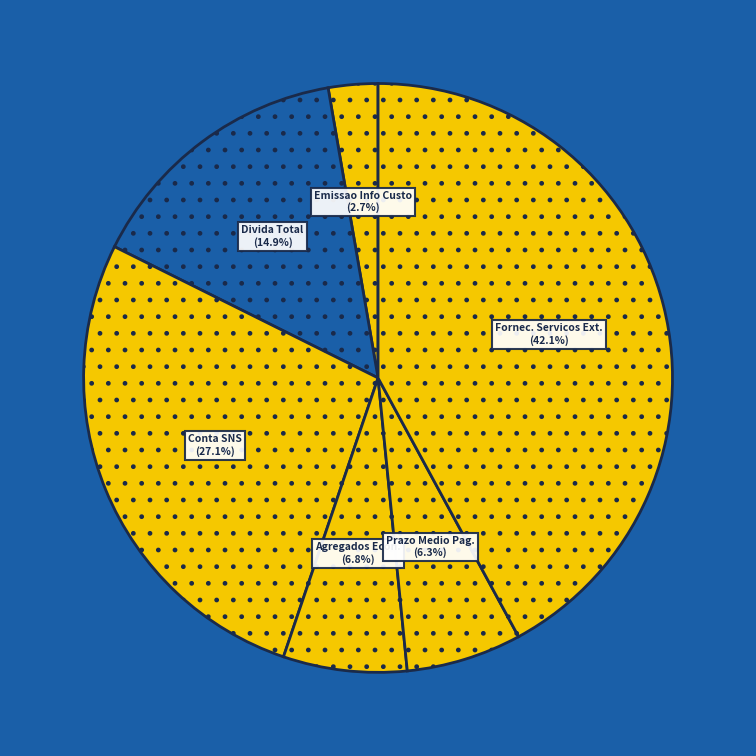

Which slice is the largest?

Fornec. Servicos Ext.